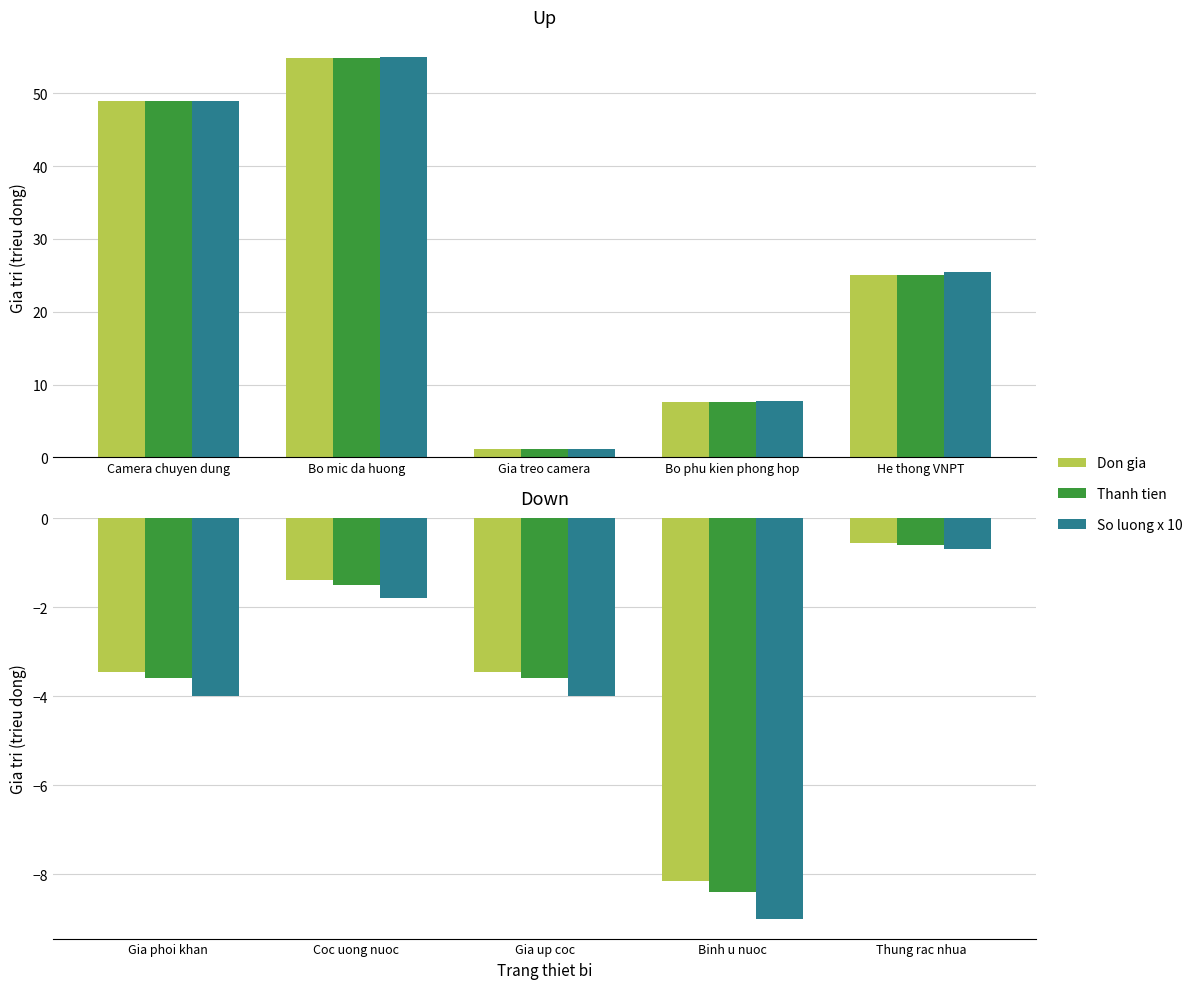

Which series has the widest spread of values?

So luong x 10